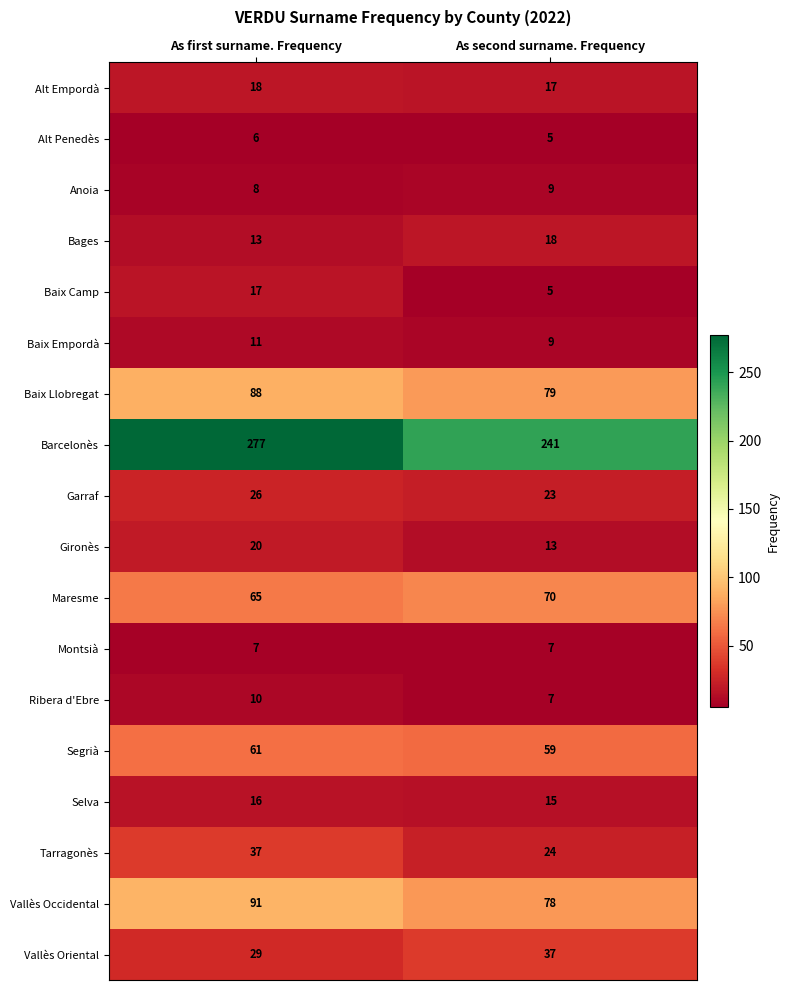

Which series changed the most between As first surname. Frequency and As second surname. Frequency?

Barcelonès